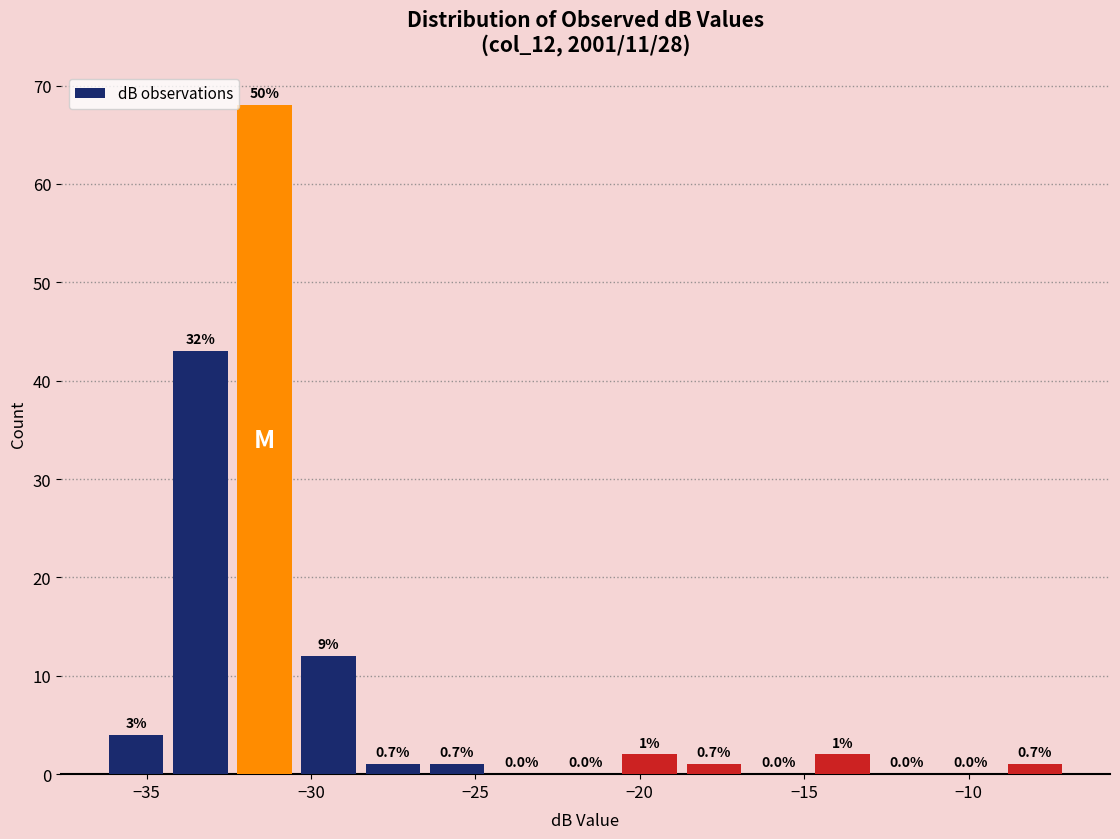

Around what value on the x-axis is the tallest bar? Give the approximate position of its centre, as read against the axis.

-31.5